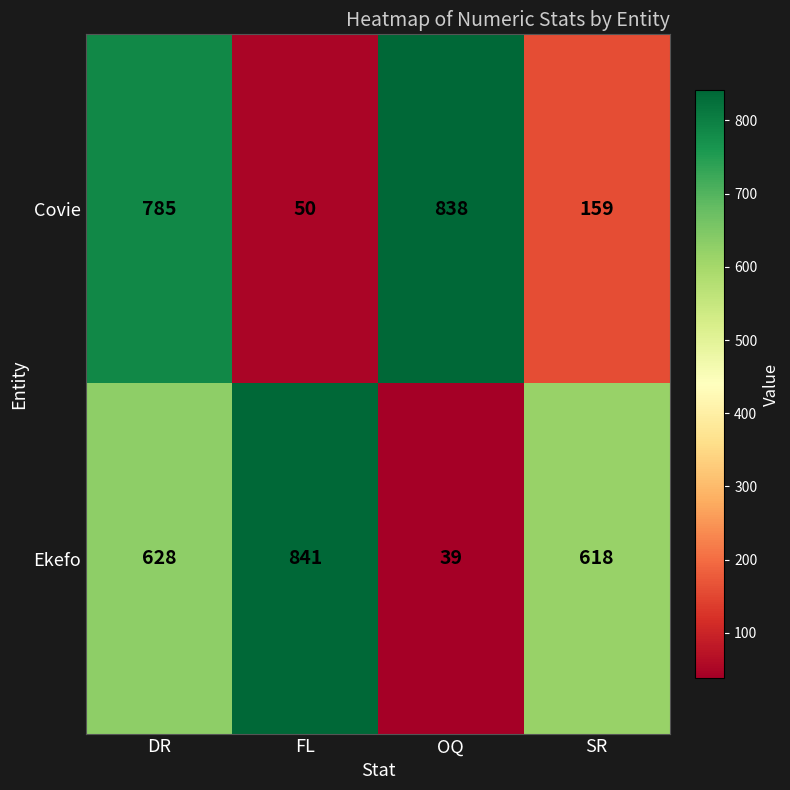

What is the sum of the Ekefo values at SR and DR?

1246